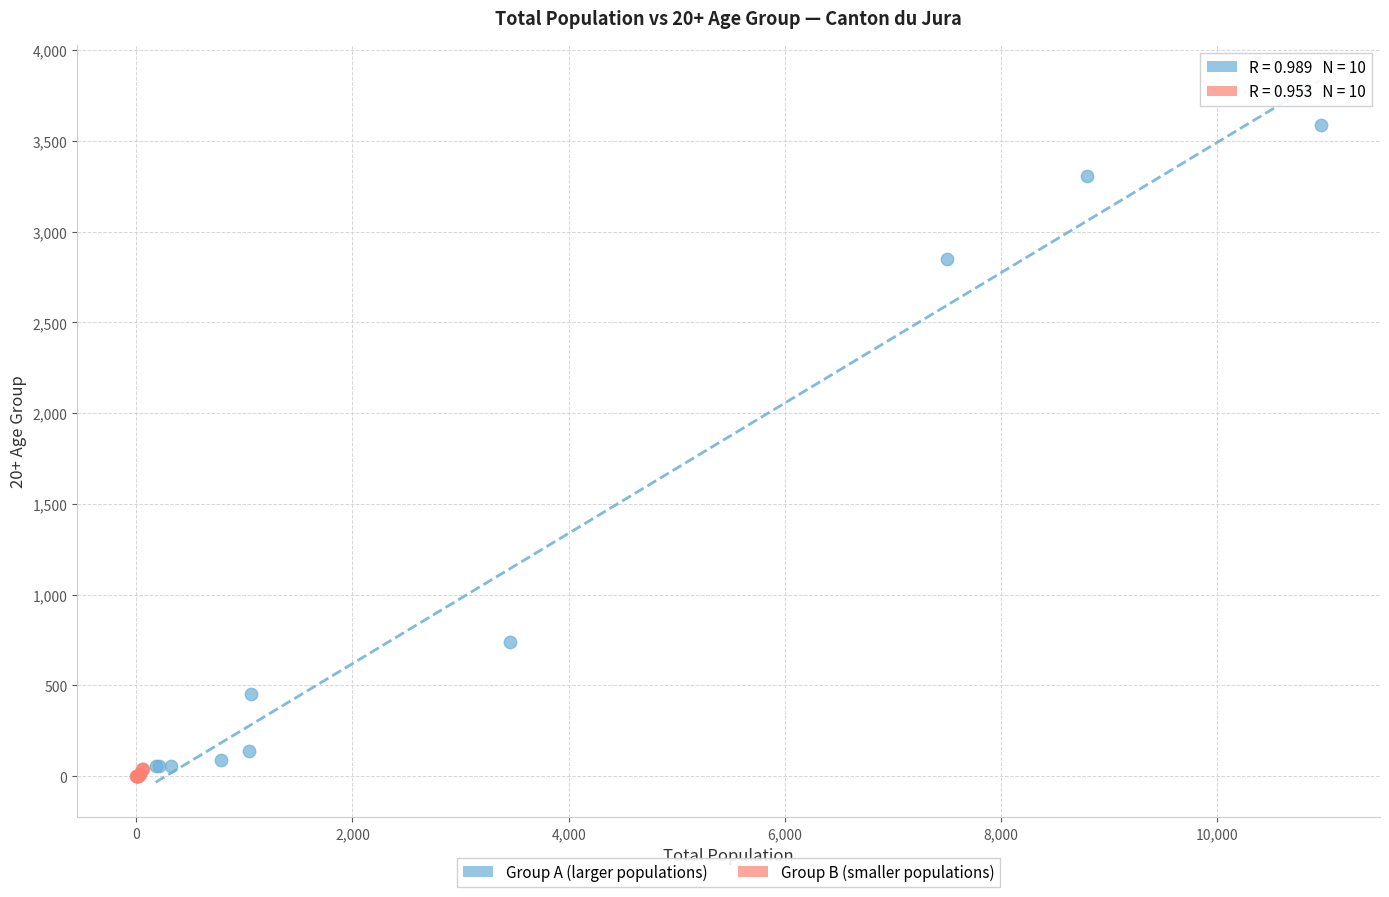

What are all the series names shown in the legend?

Group A (larger populations), Group B (smaller populations)